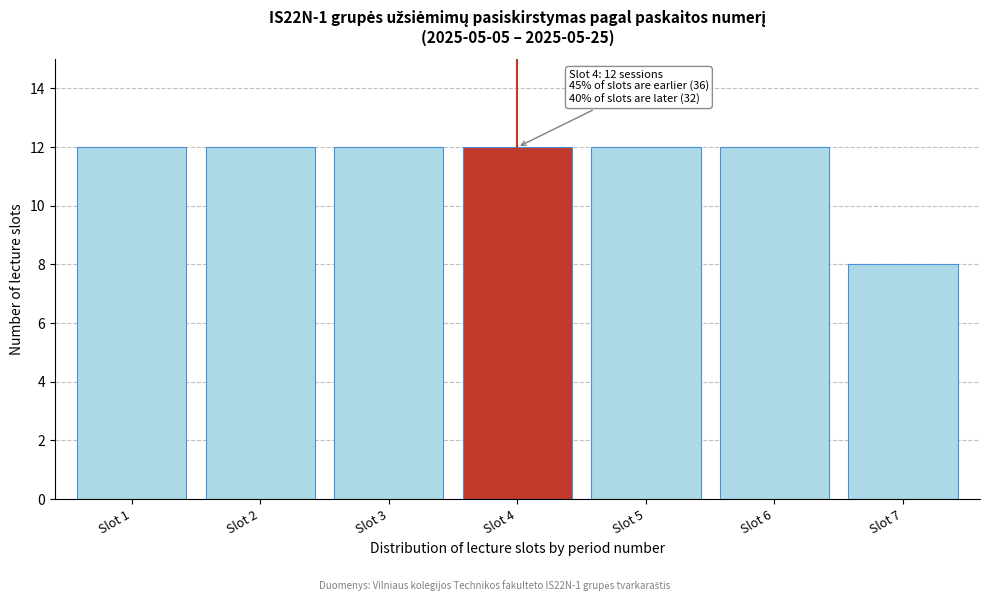

Reading left to right, transcribe all the data shown in this chart.

12	12	12	12	12	12	8